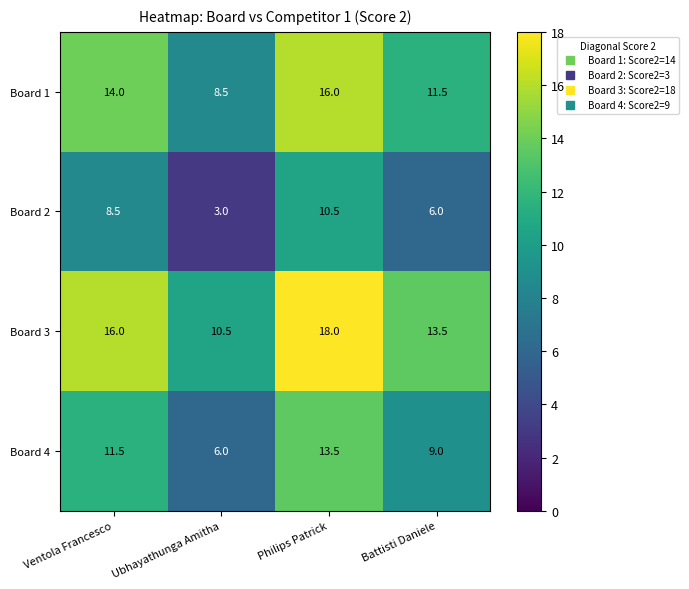

Which category has the lowest value in the Board 4 series?

Ubhayathunga Amitha